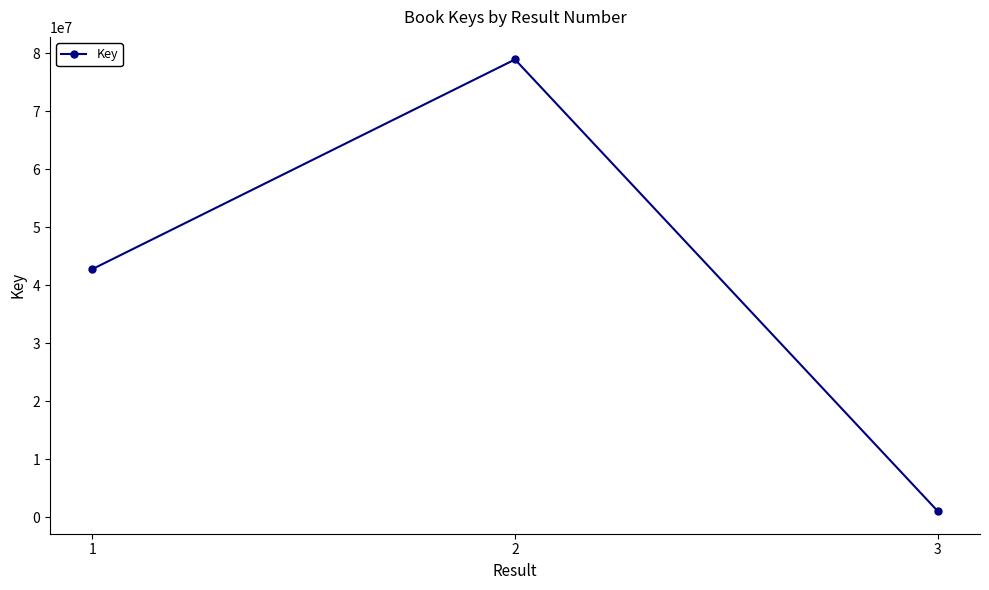

What is the difference between the maximum and minimum values?

77830889